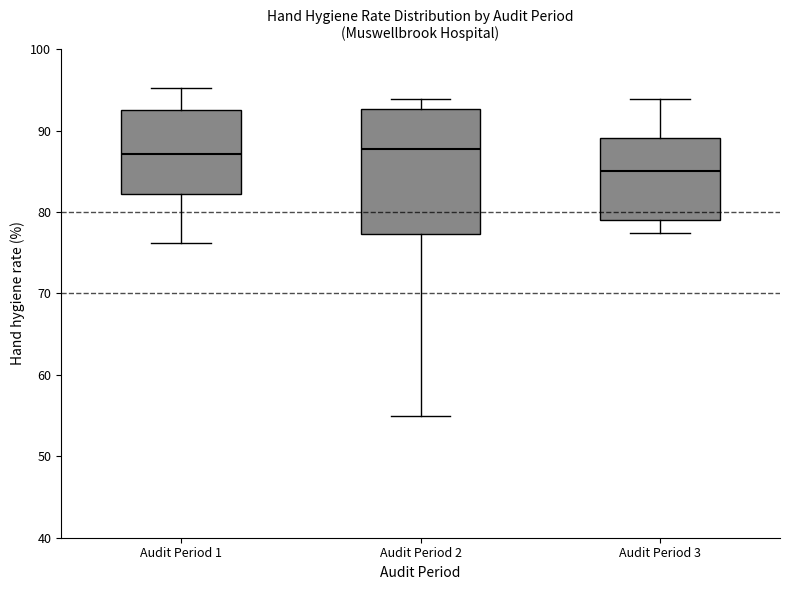

Reading left to right, transcribe this box plot: for each box, give where its median line is, the range the box spans, and where its two whiskers end, as read against the y-axis. The values are not printed on the chart, so give them approximately, as read against the axis.

Audit Period 1: median 87, box 82 to 93, whiskers 76 to 95
Audit Period 2: median 88, box 77 to 93, whiskers 55 to 94
Audit Period 3: median 85, box 79 to 89, whiskers 77 to 94